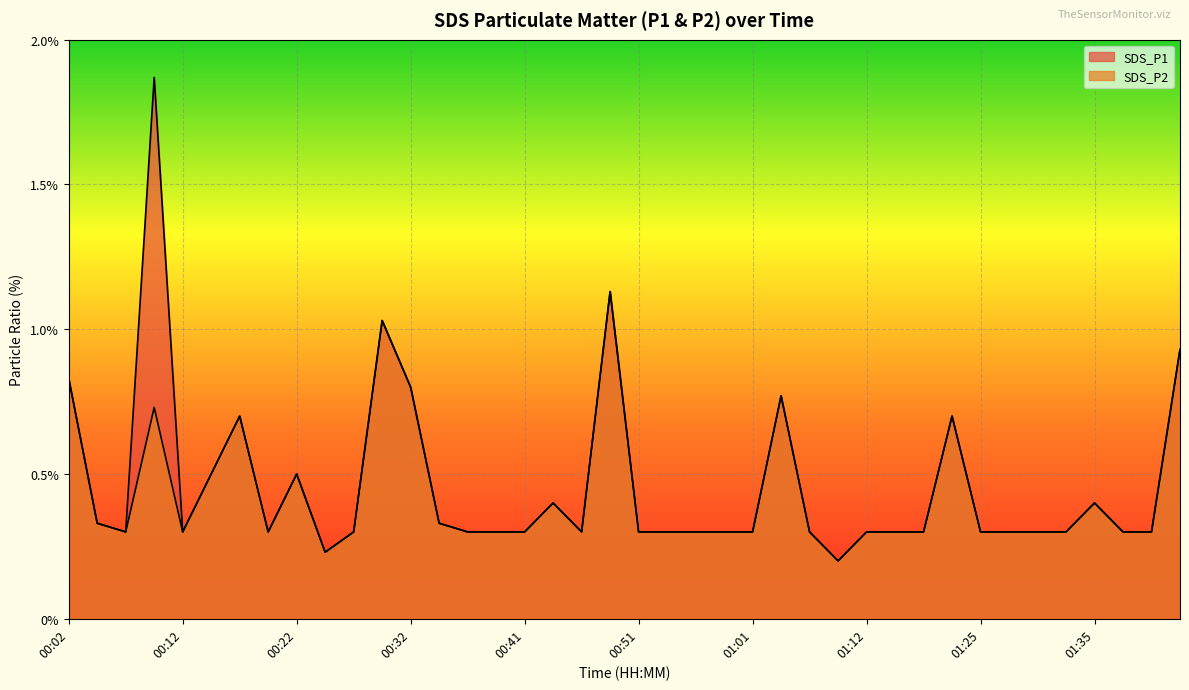

Between 00:59 and 01:14, which series saw the biggest shift?

SDS_P1